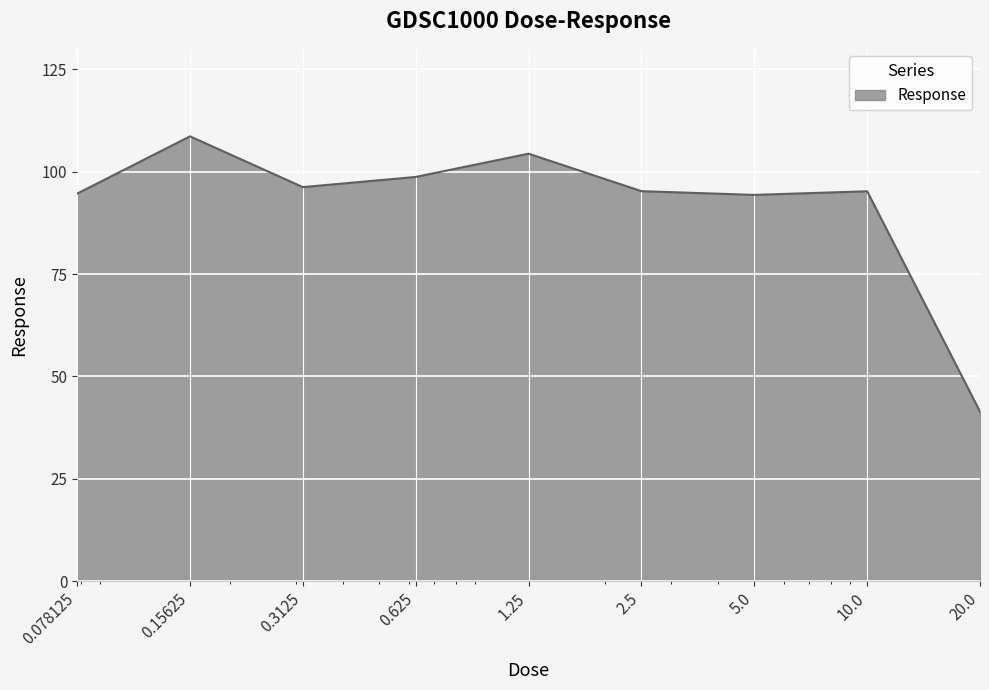

What is the minimum value shown in the chart?

41.4